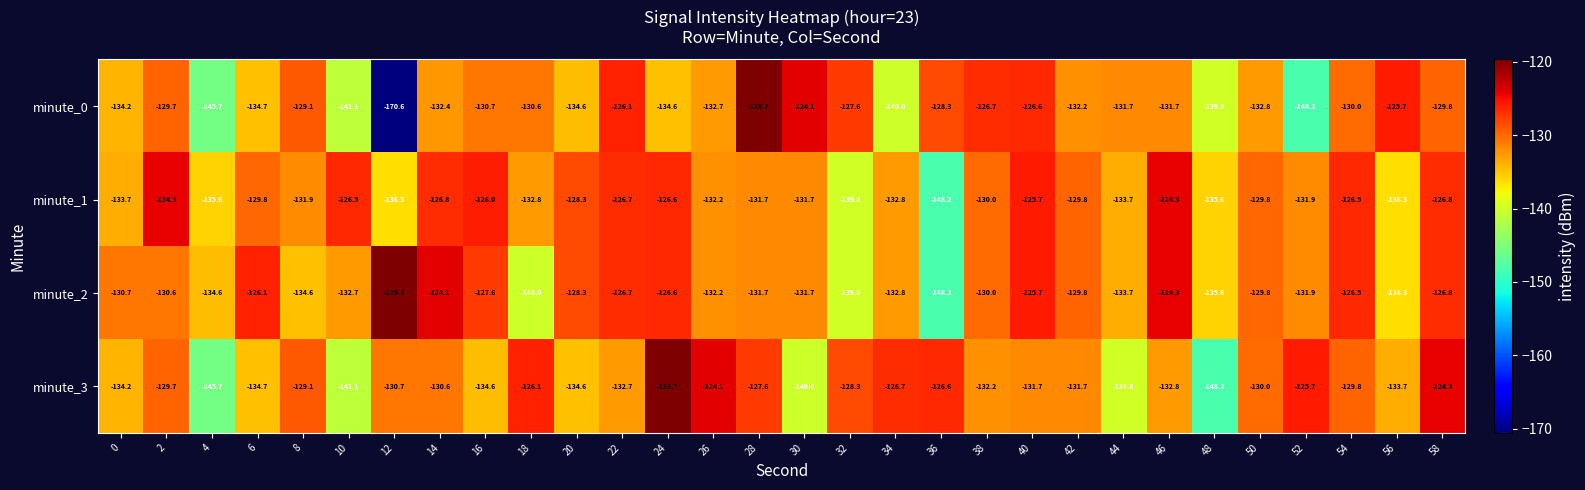

What is the greatest value displayed?

-119.7